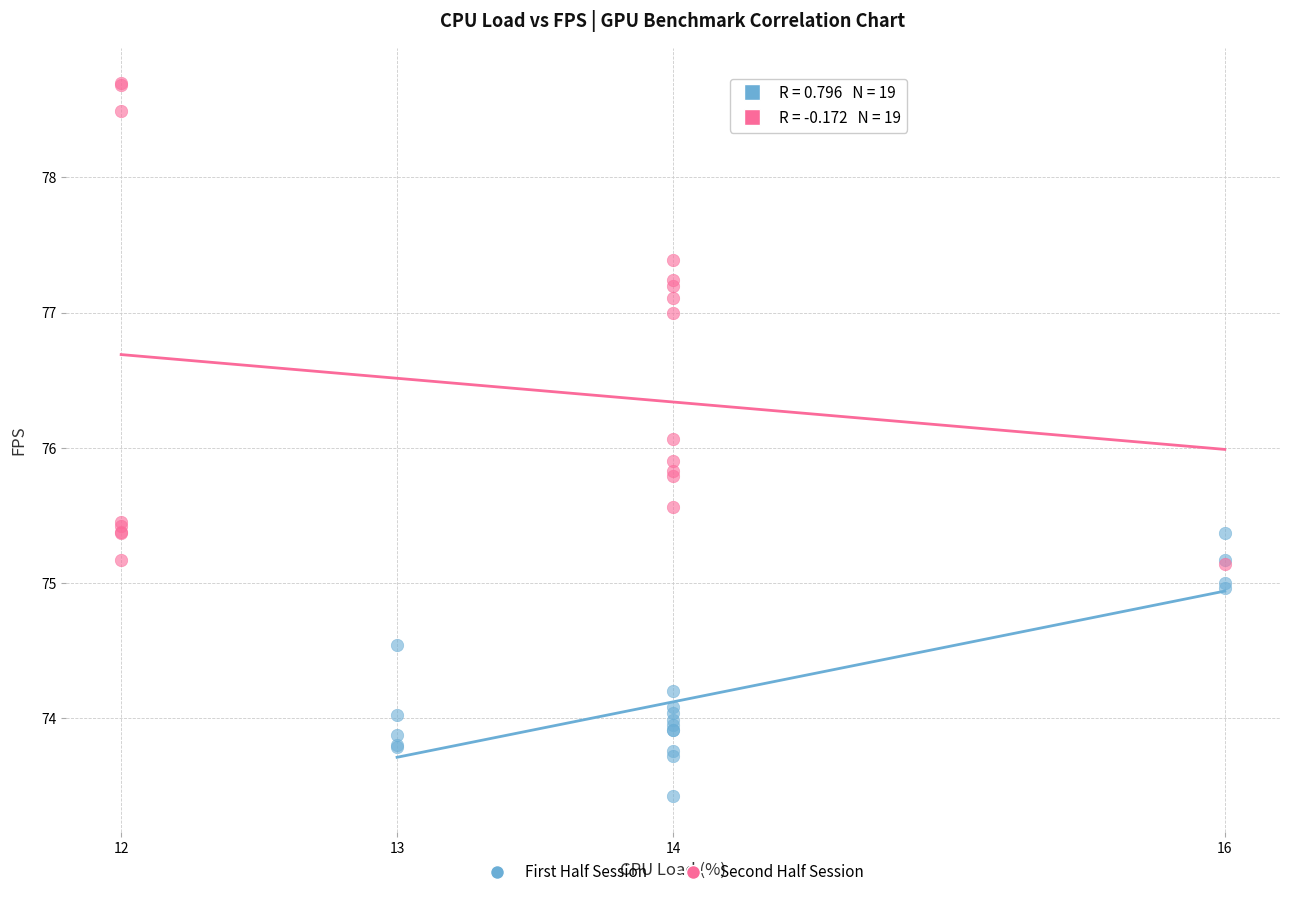

Which series reaches the maximum Y coordinate?

Second Half Session